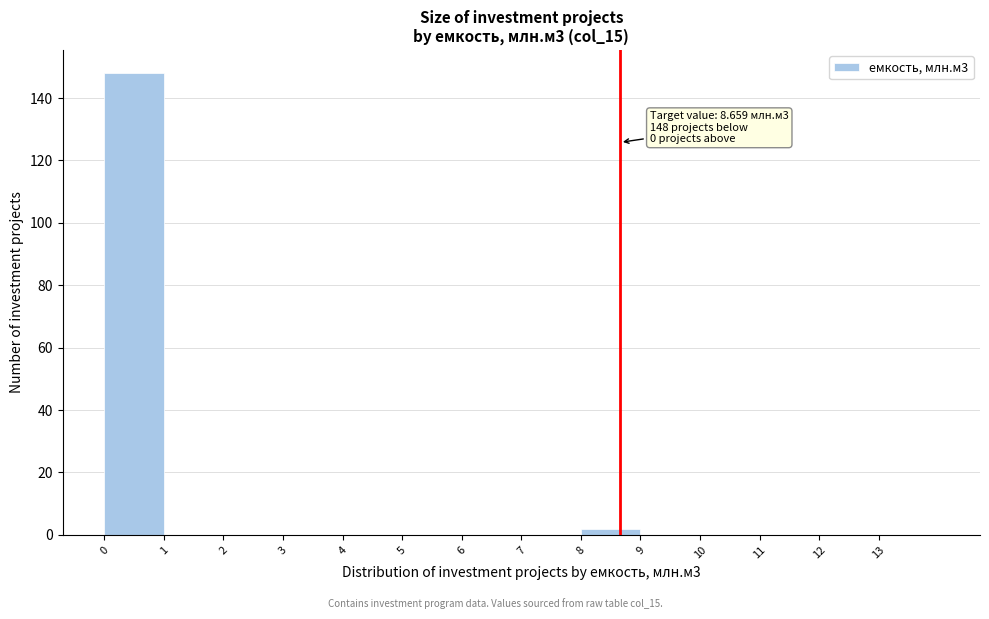

Which range on the x-axis has the tallest bar?

0 to 1